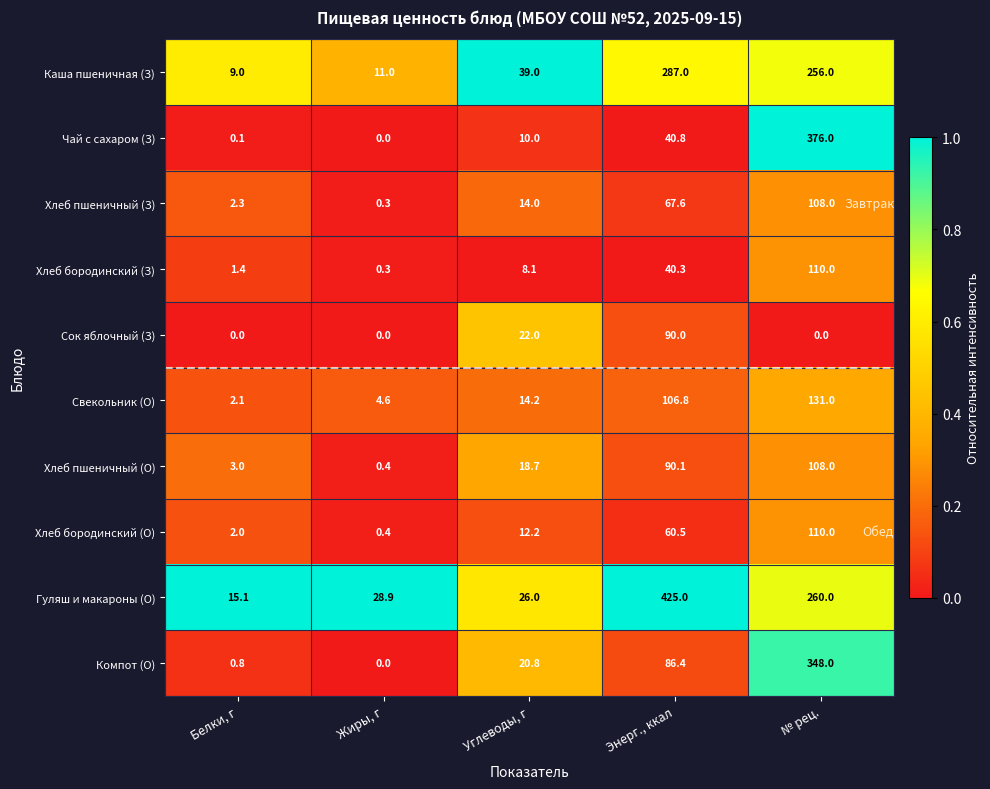

What is the difference between the second highest and minimum values in the Гуляш и макароны (О) series?

244.9